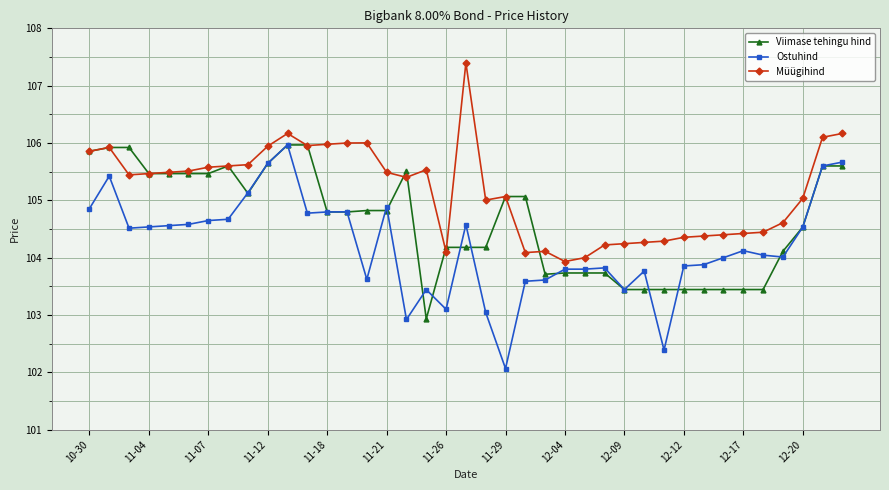

Which series has the largest total across all categories?

Müügihind